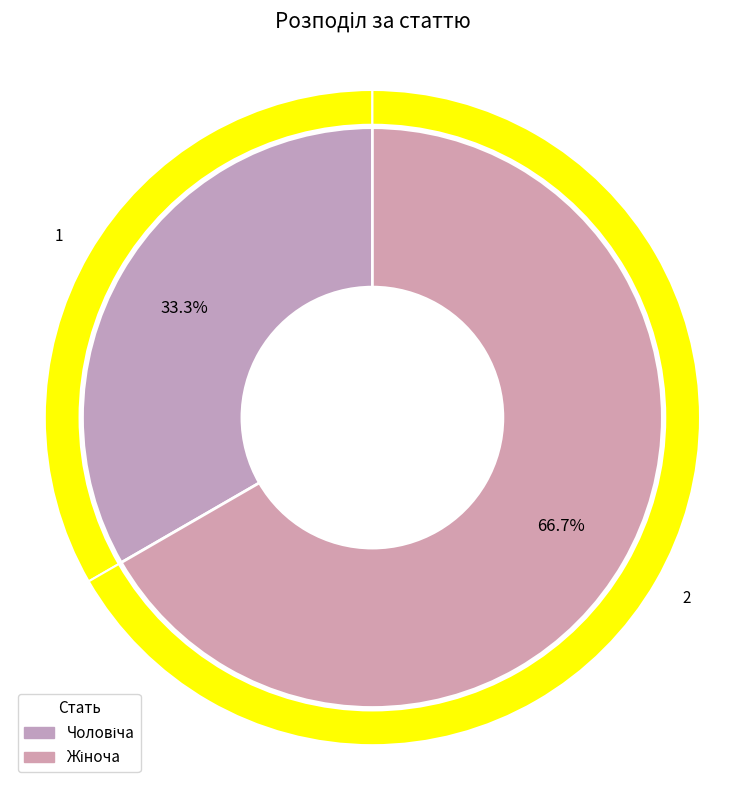

To the nearest percent, what is the average slice percentage?

50%